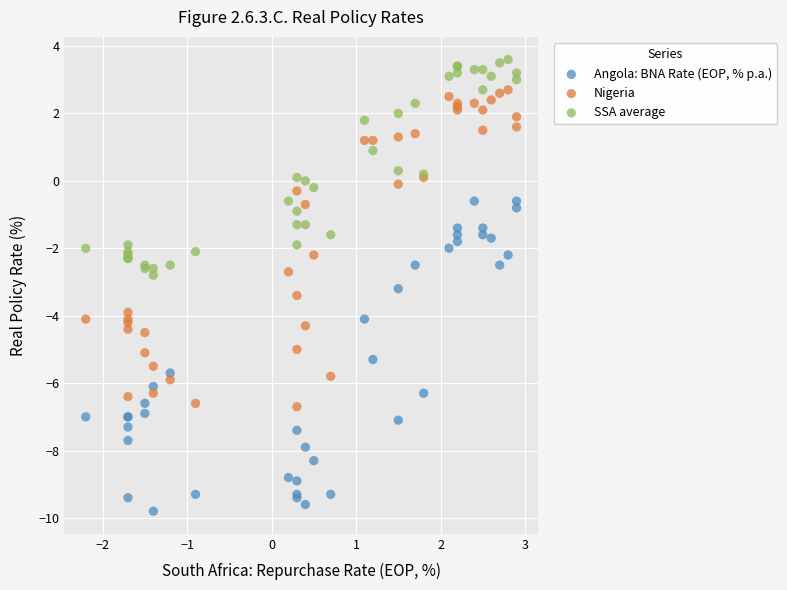

Which series contains the lowest Y value?

Angola: BNA Rate (EOP, % p.a.)